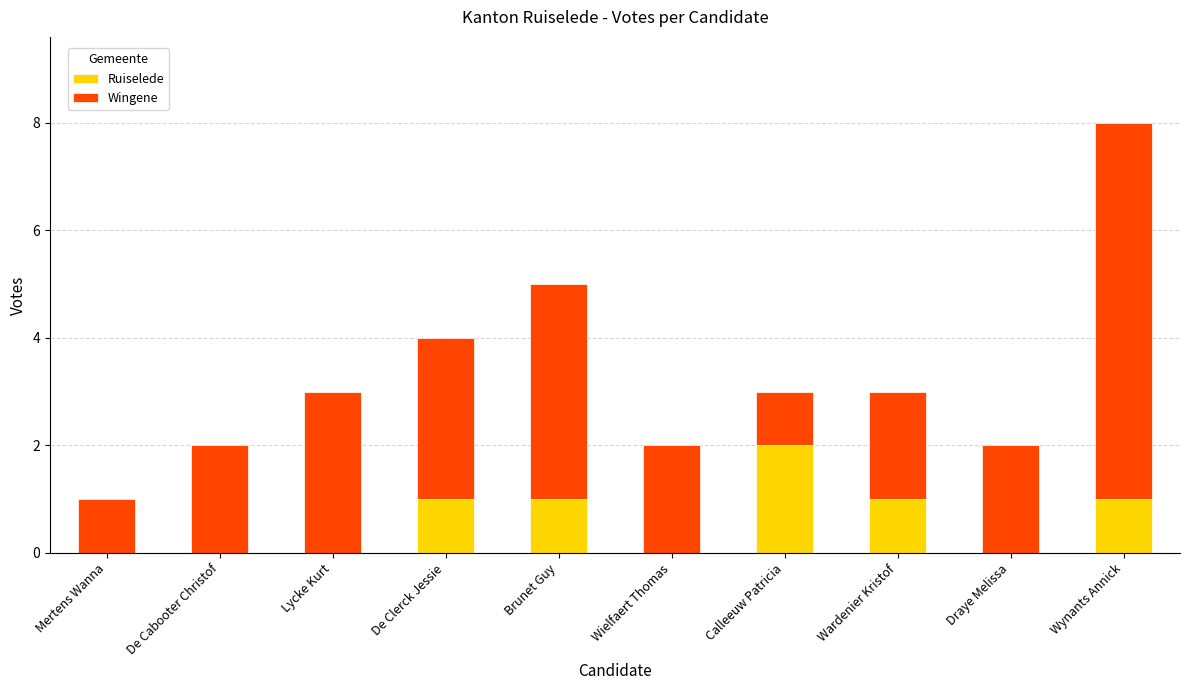

What is the sum of the Ruiselede values at Calleeuw Patricia and Brunet Guy?

3